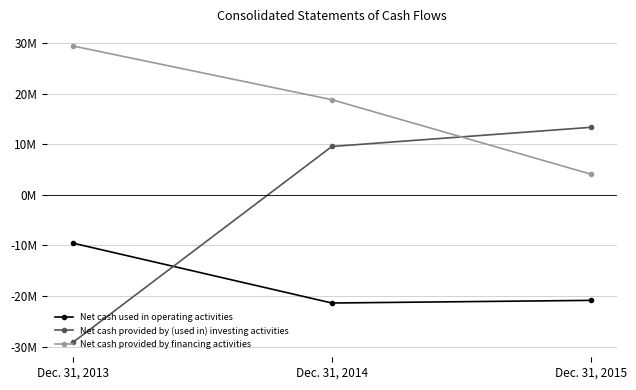

Is it true that Net cash provided by (used in) investing activities equals 13326613 at Dec. 31, 2015?

True